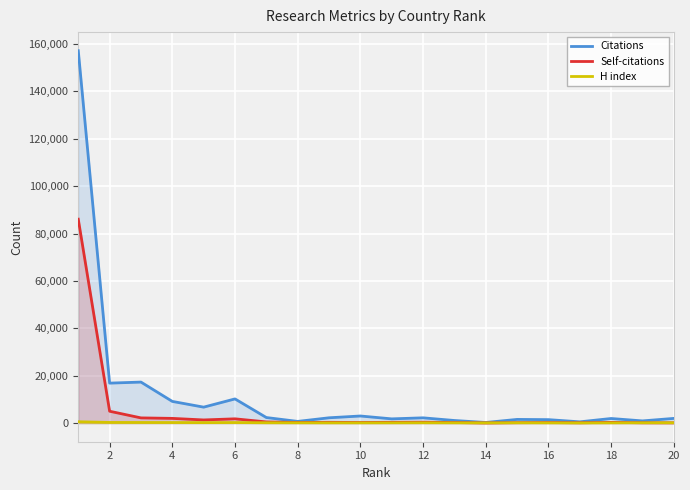

Which series has the largest range (max minus min)?

Citations